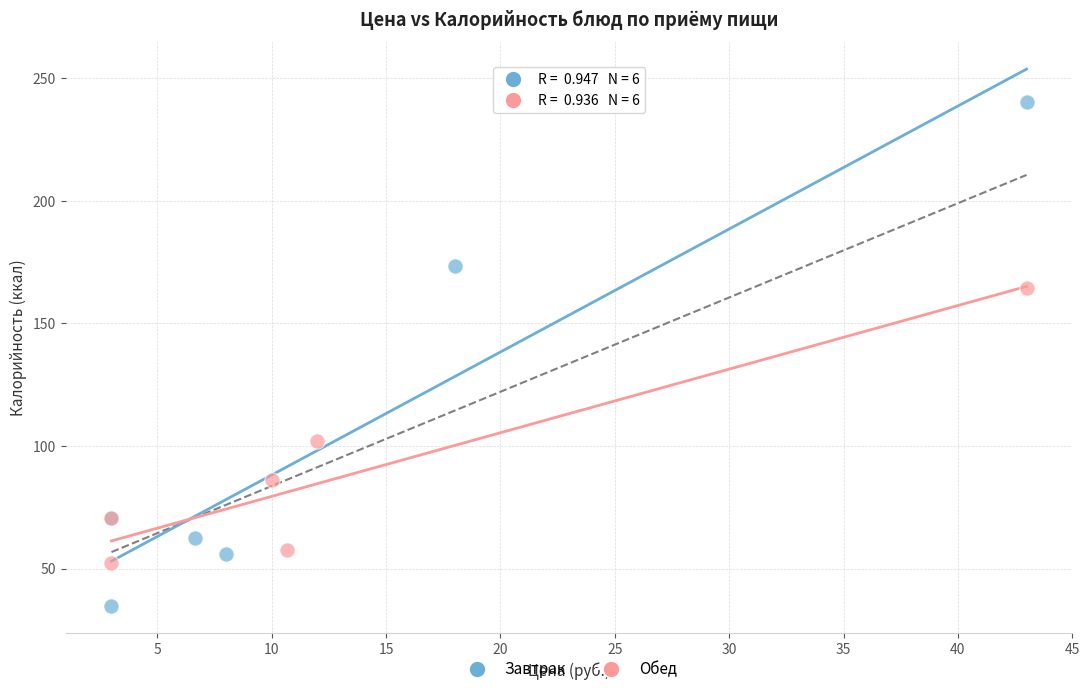

What are all the series names shown in the legend?

Завтрак, Обед